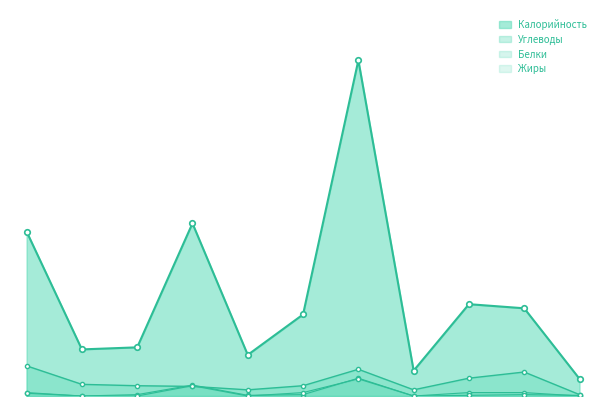

What is the total value across all series at чай с сахаром?

46